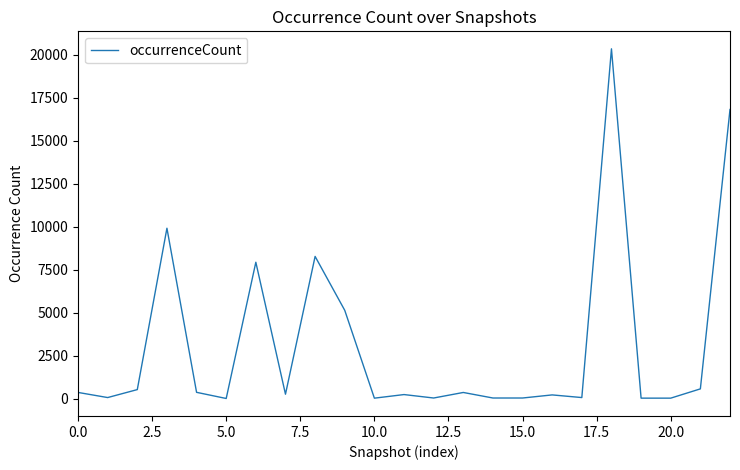

What is the maximum value shown in the chart?

20337